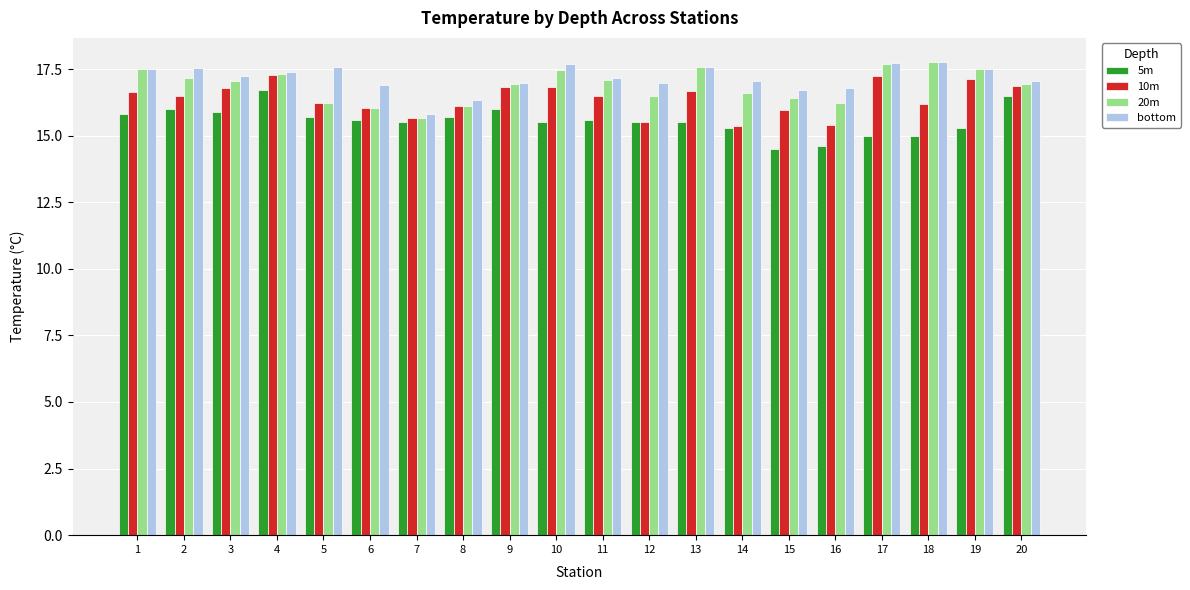

What is the difference between the maximum and minimum values in the 5m series?

2.2